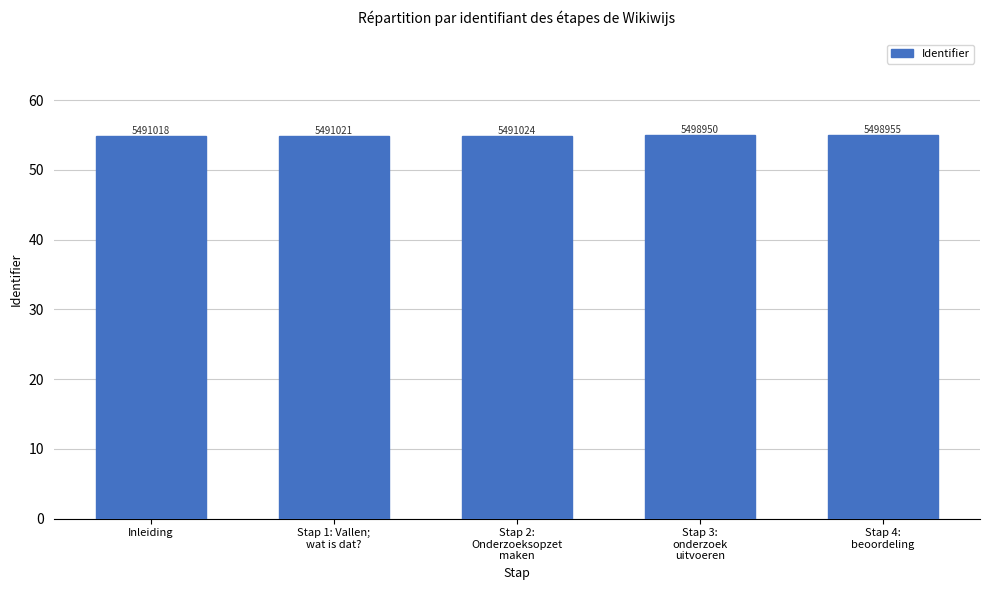

Which label corresponds to the smallest value in the chart?

Inleiding